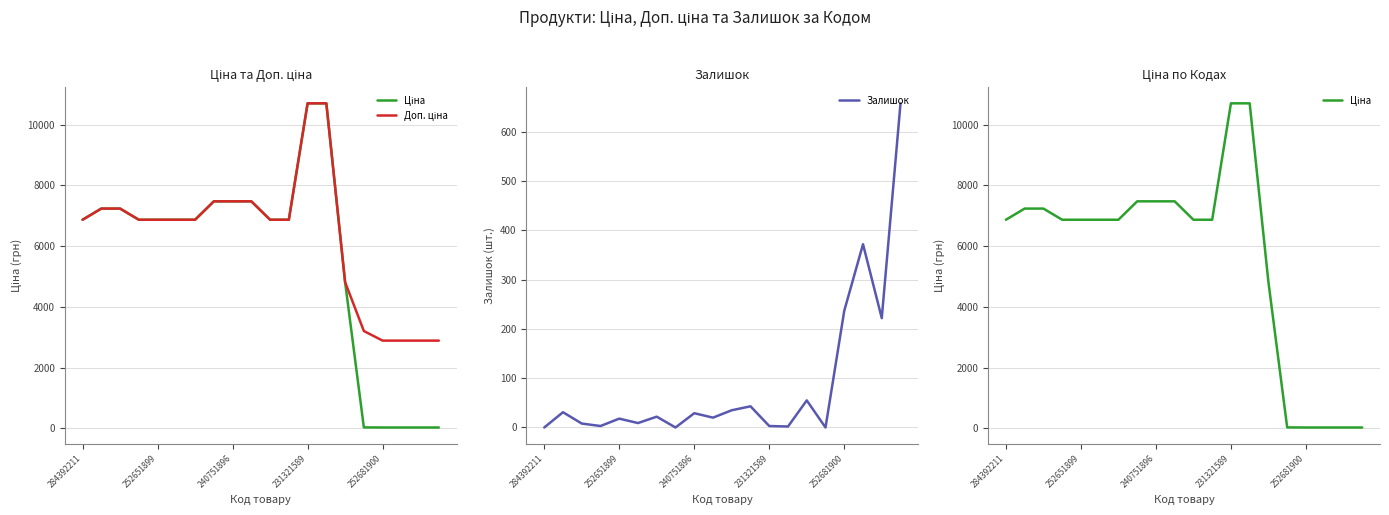

What is the maximum value for Залишок?

658